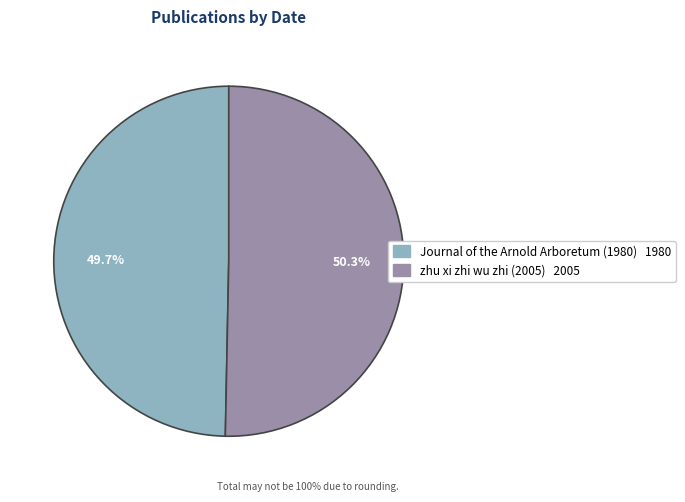

How many segments does this pie chart have?

2